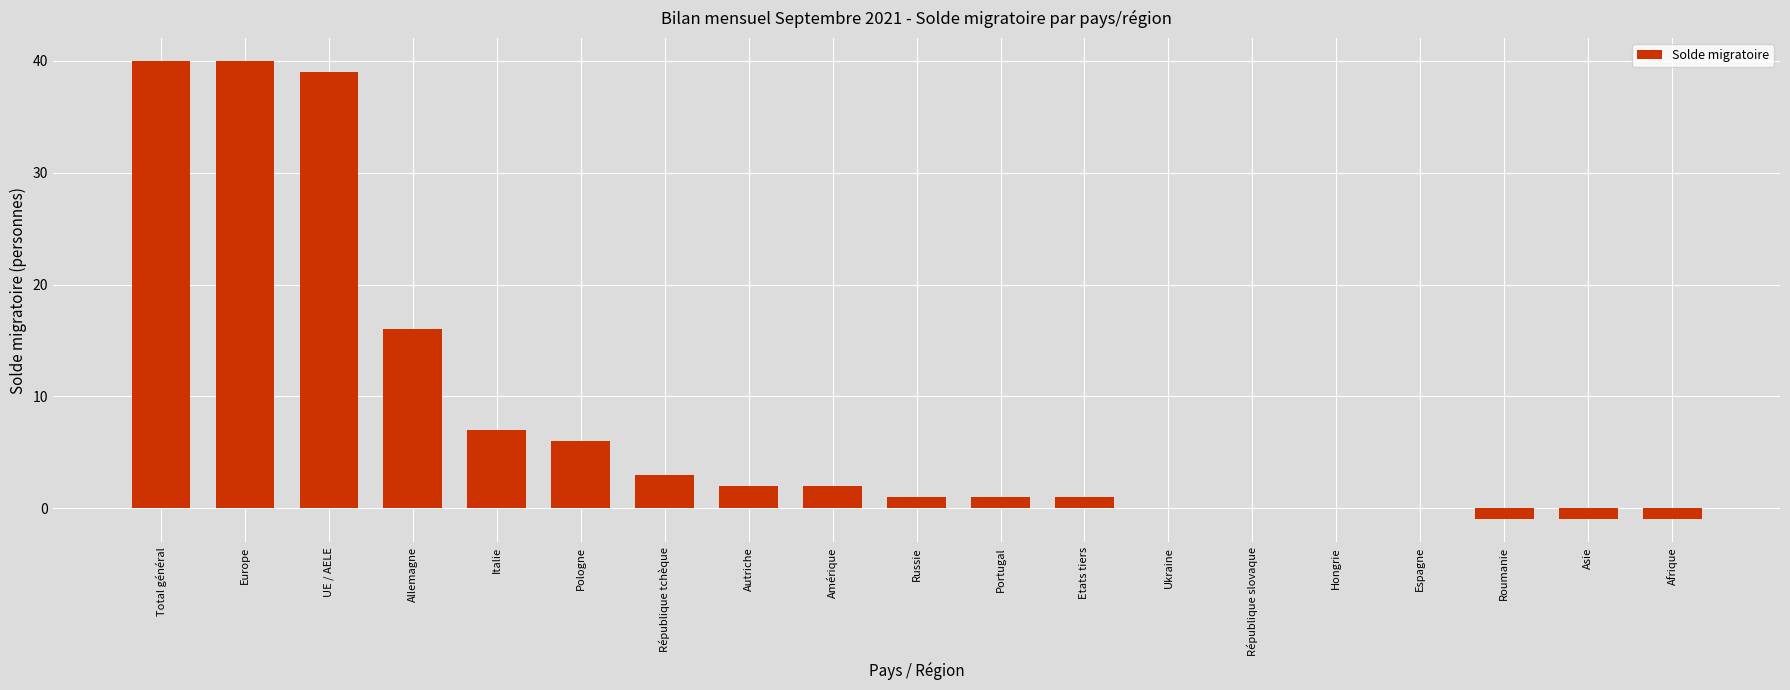

What is the greatest value displayed?

40